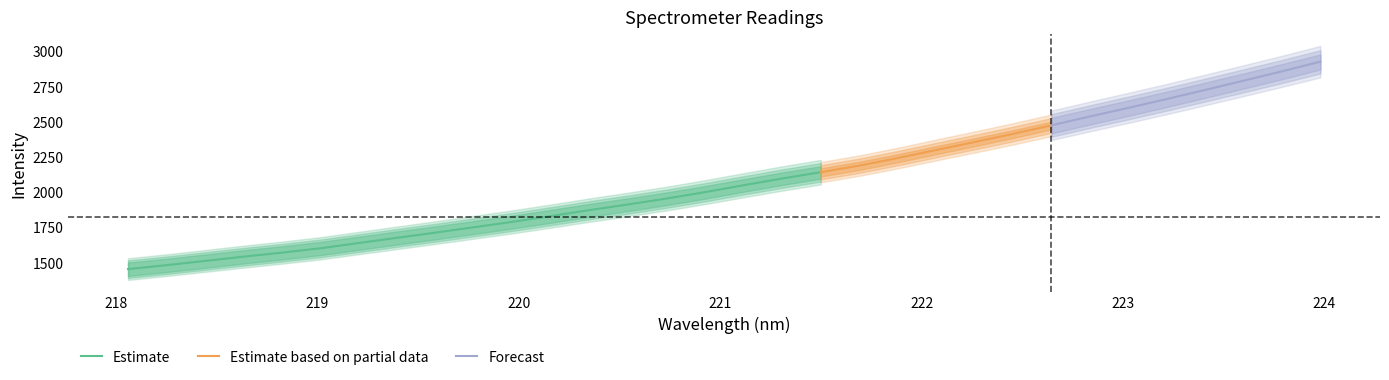

The value of x at 7 is 219.4. True or false?

True